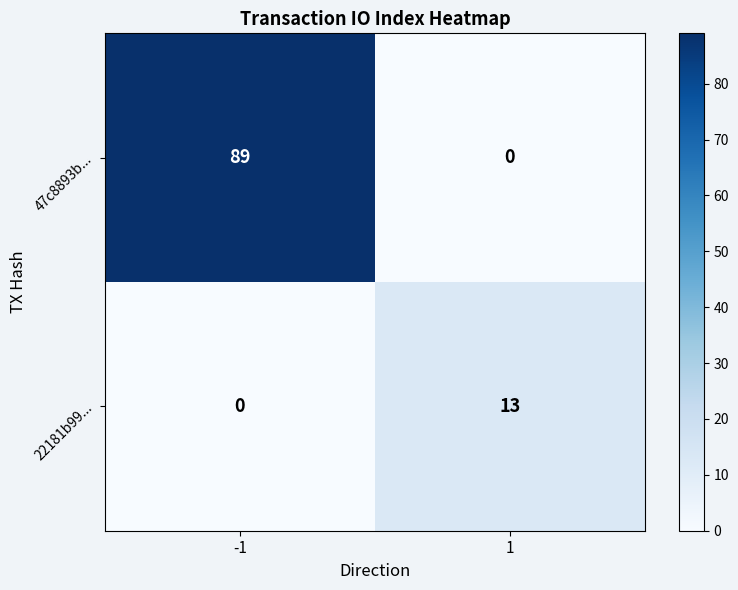

What is the total value across all series at 1?

13